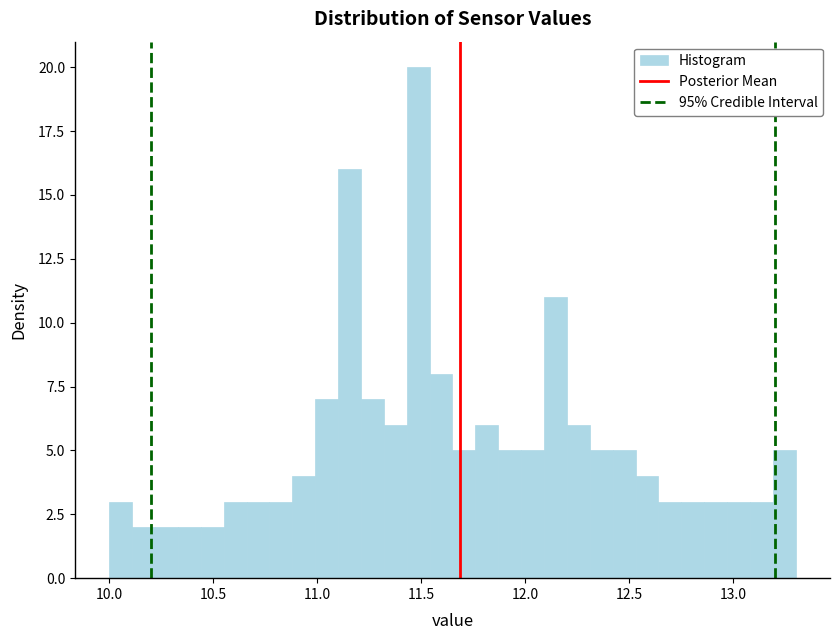

Read against the x-axis, roughly where is the centre of the tallest bar?

11.50